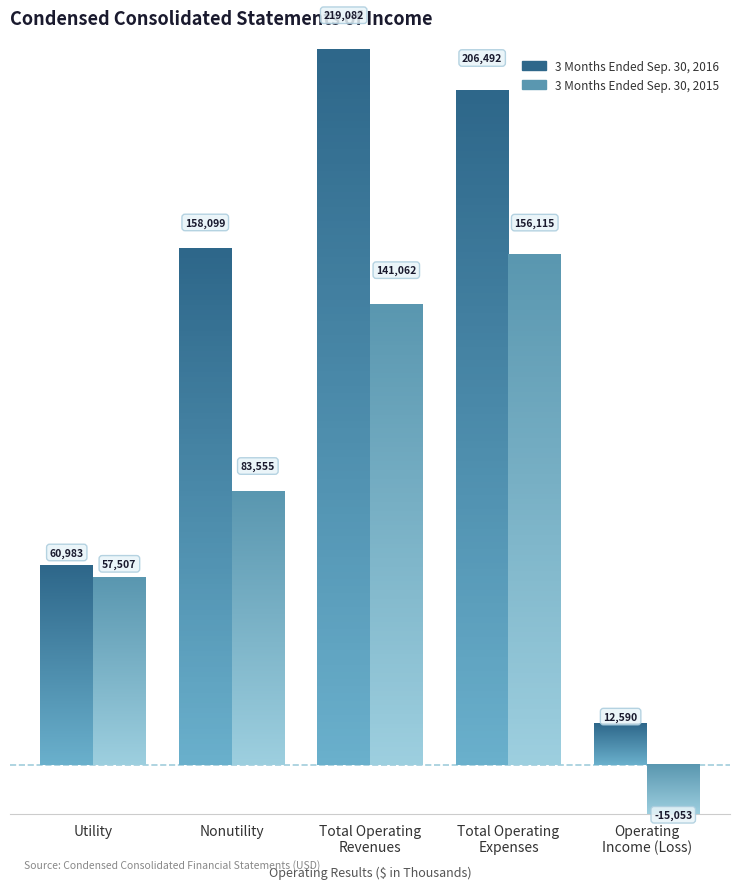

Rank the series at Total Operating
Expenses from lowest to highest value.

3 Months Ended Sep. 30, 2015, 3 Months Ended Sep. 30, 2016